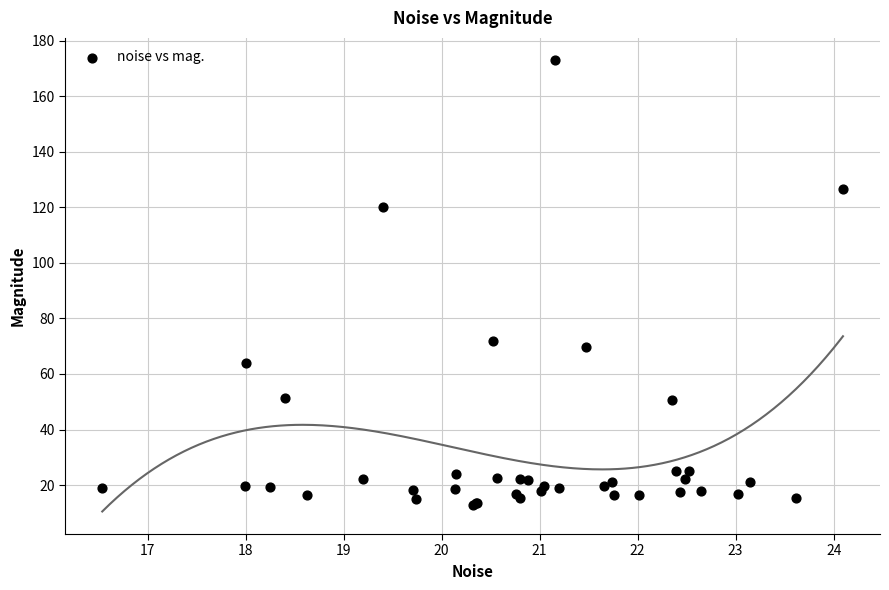

What Y value in the scatter plot is closest to 92?

71.7